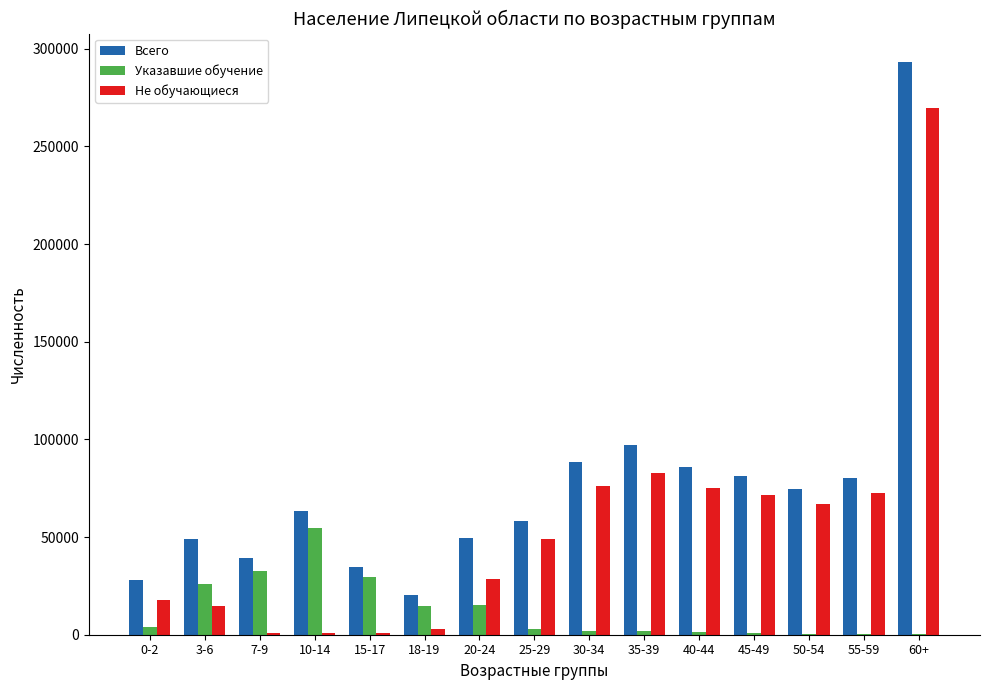

Is the value of Не обучающиеся at 10-14 greater than the value of Указавшие обучение at 10-14?

No